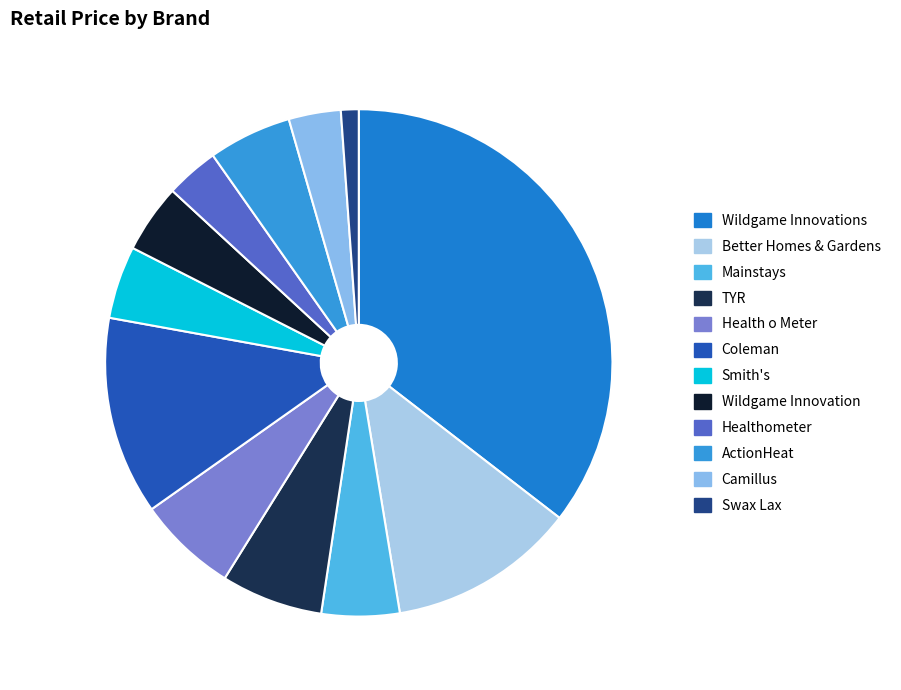

Count the number of slices in the pie.

12